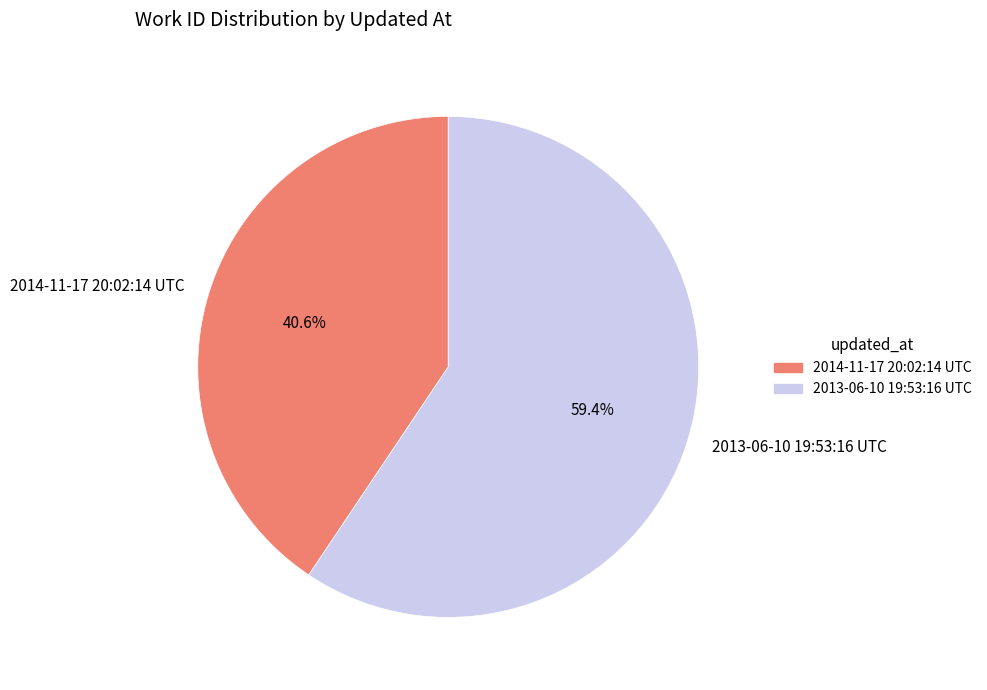

Is the sum of 2013-06-10 19:53:16 UTC and 2014-11-17 20:02:14 UTC greater than half?

Yes